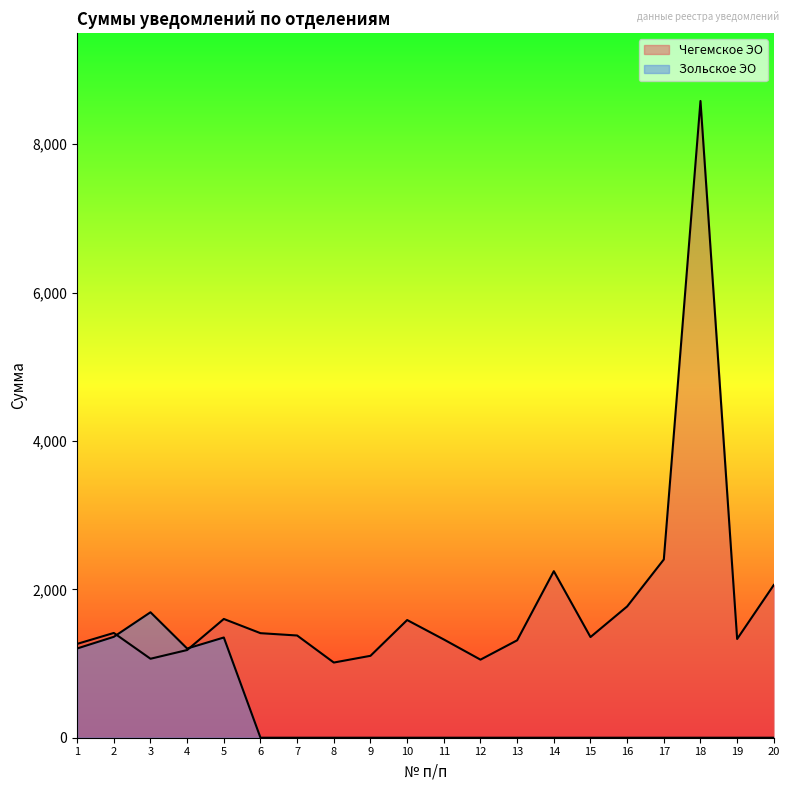

Is it true that Зольское ЭО equals -870.2 at 16?

False